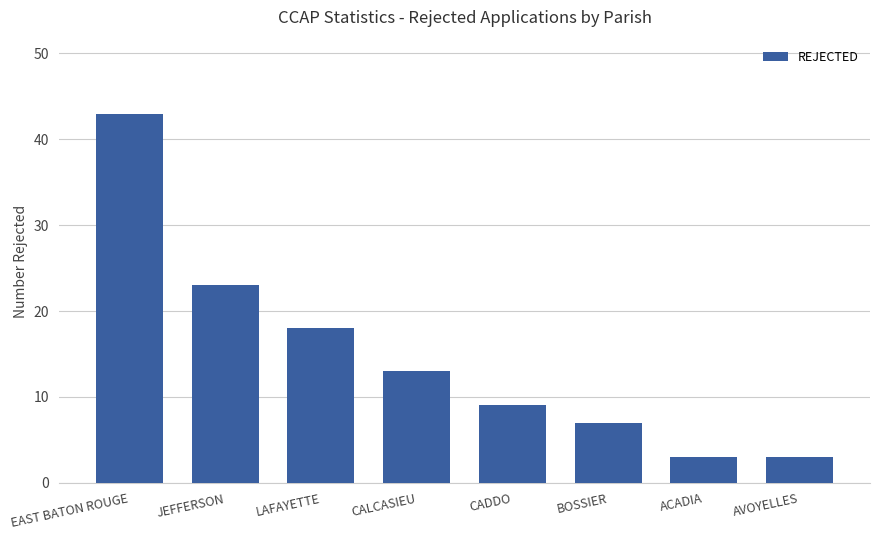

What position from the right is LAFAYETTE?

6